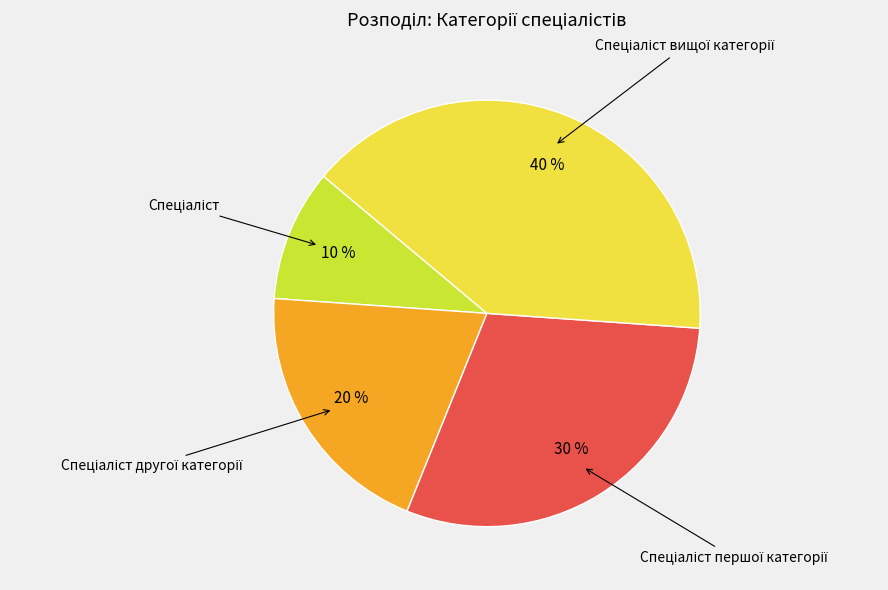

Count the number of slices in the pie.

4